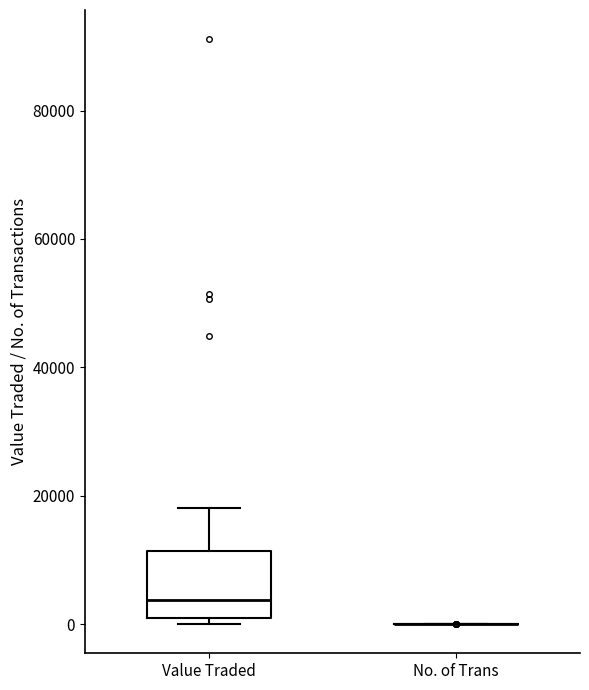

Where does the upper whisker of the box for Value Traded end on the y-axis? The values are not printed on the chart, so give them approximately, as read against the axis.

18000